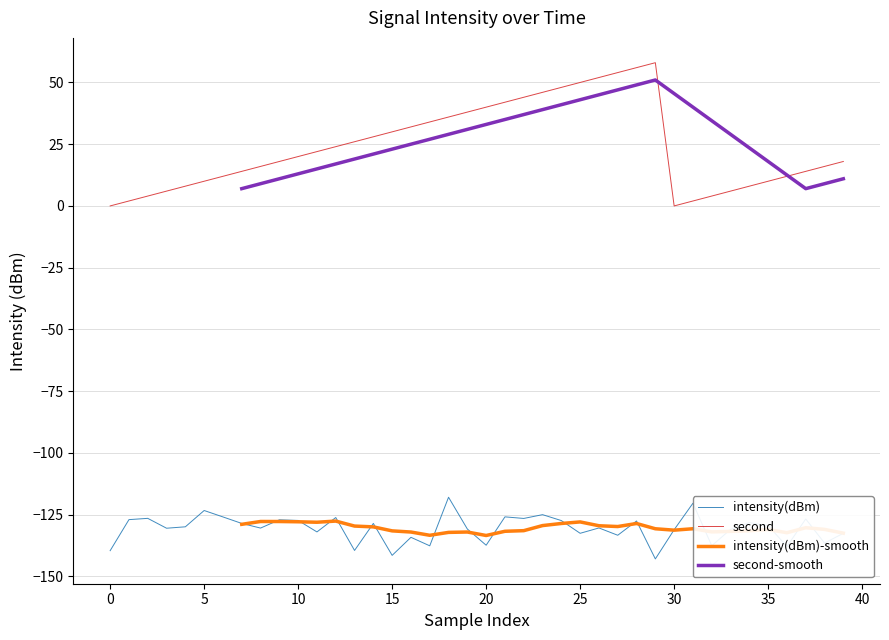

True or false: second-smooth and intensity(dBm) cross at least once.

False